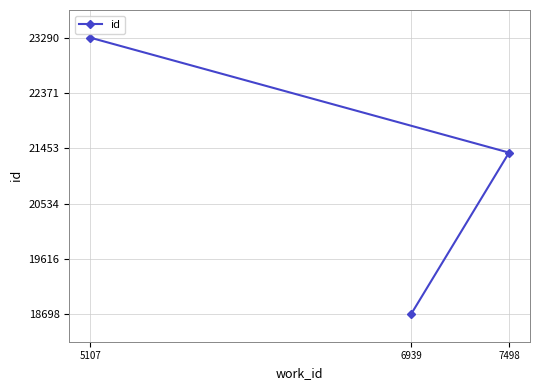

Rank the categories by value from lowest to highest.

6939, 7498, 5107